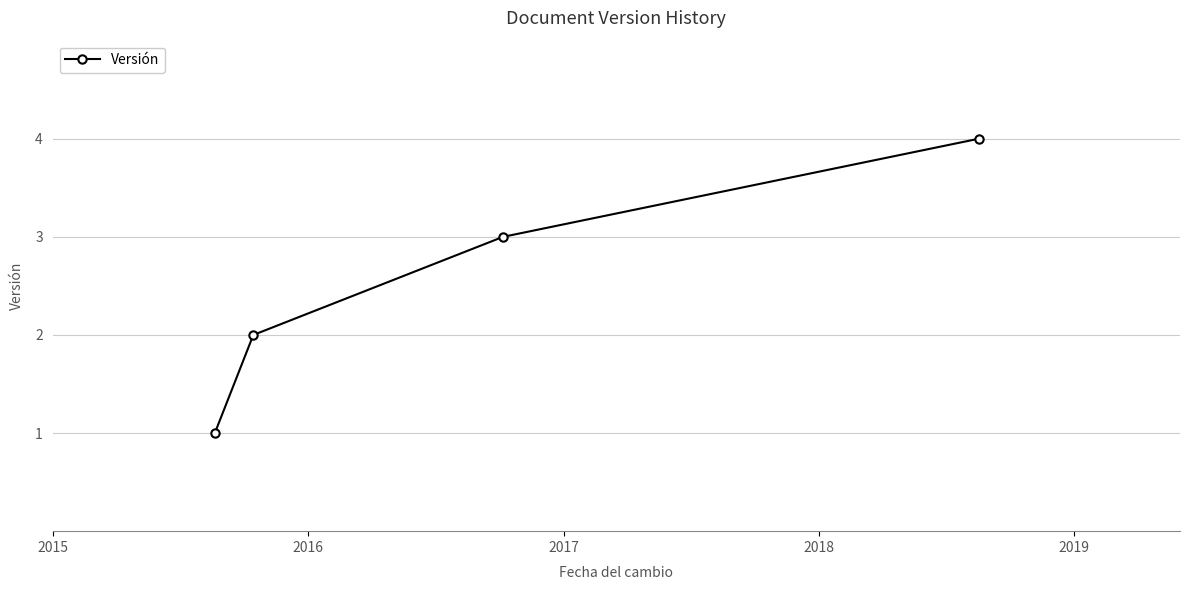

What is the value of the 3rd point from the left?

3